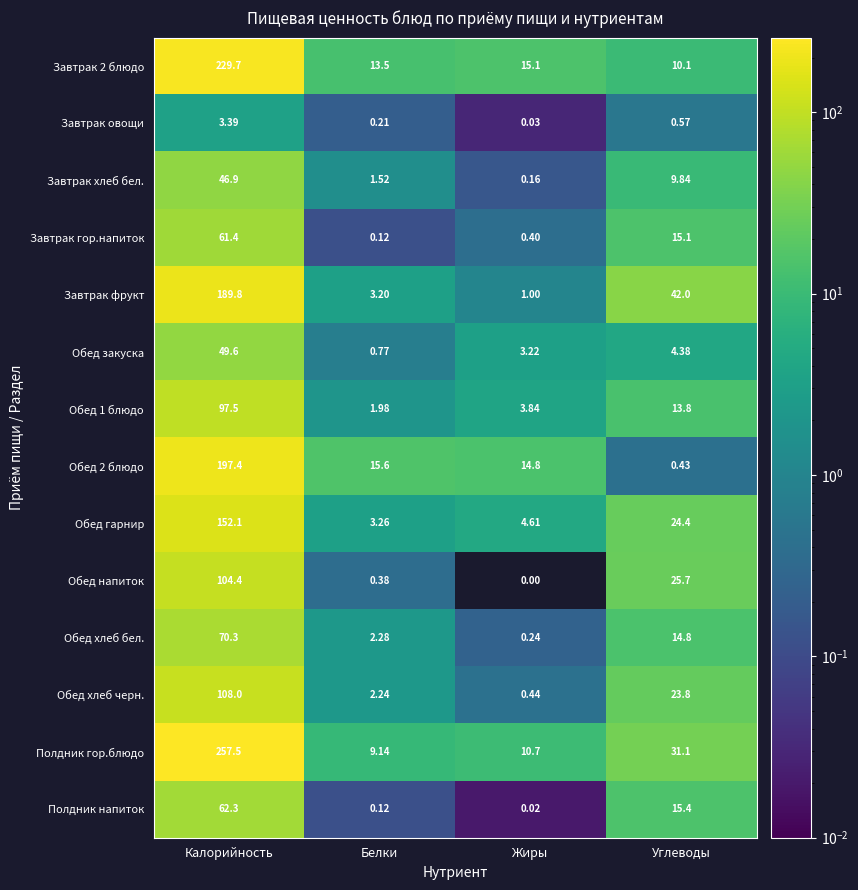

Where is Завтрак фрукт nearest to the value 95?

Углеводы